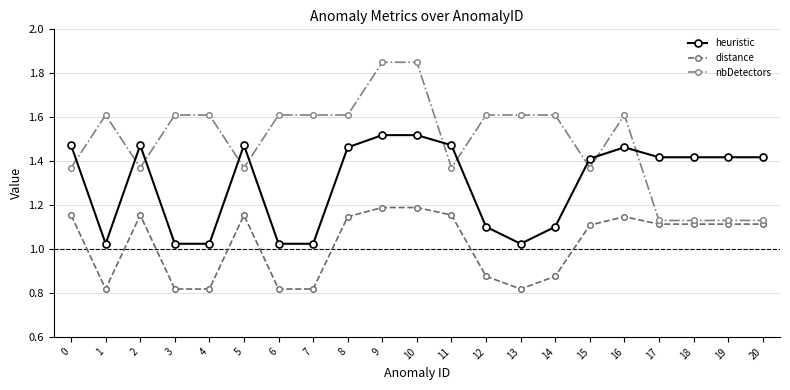

What is the difference between the nbDetectors values at 19 and 2?

0.2